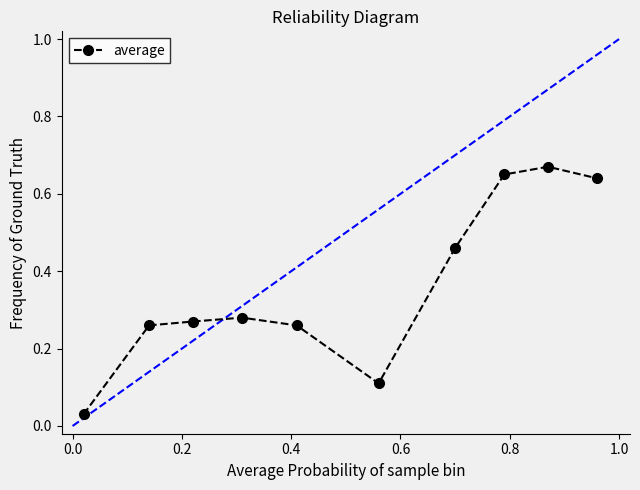

What is the average value?

0.4